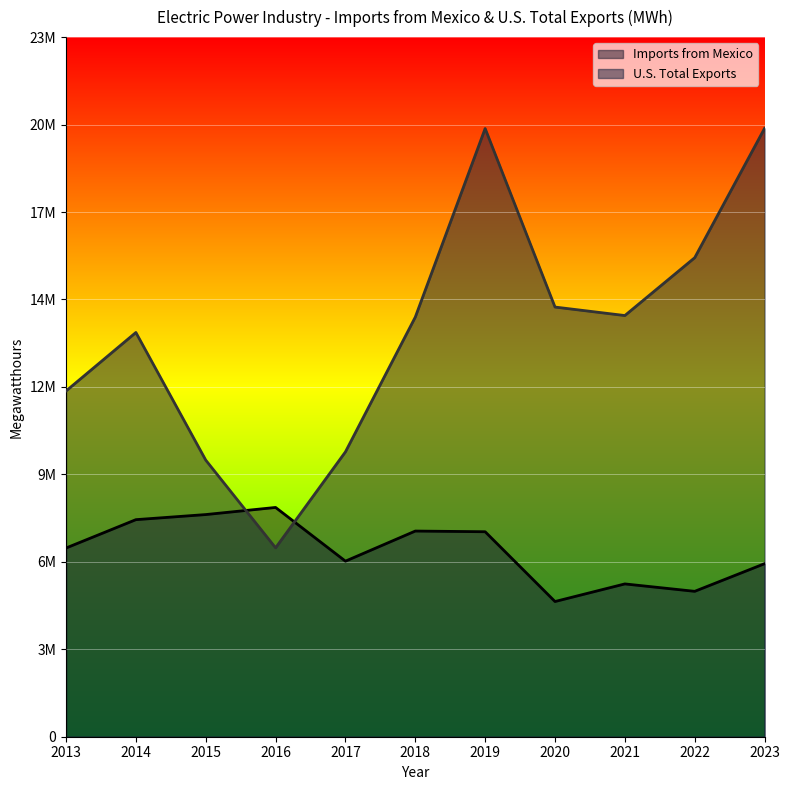

What are all the series names shown in the legend?

Imports from Mexico, U.S. Total Exports